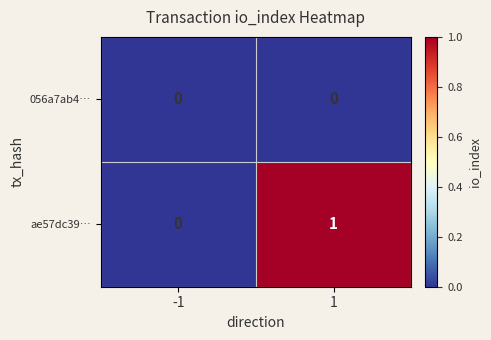

Rank the categories by ae57dc39… value from highest to lowest.

1, -1